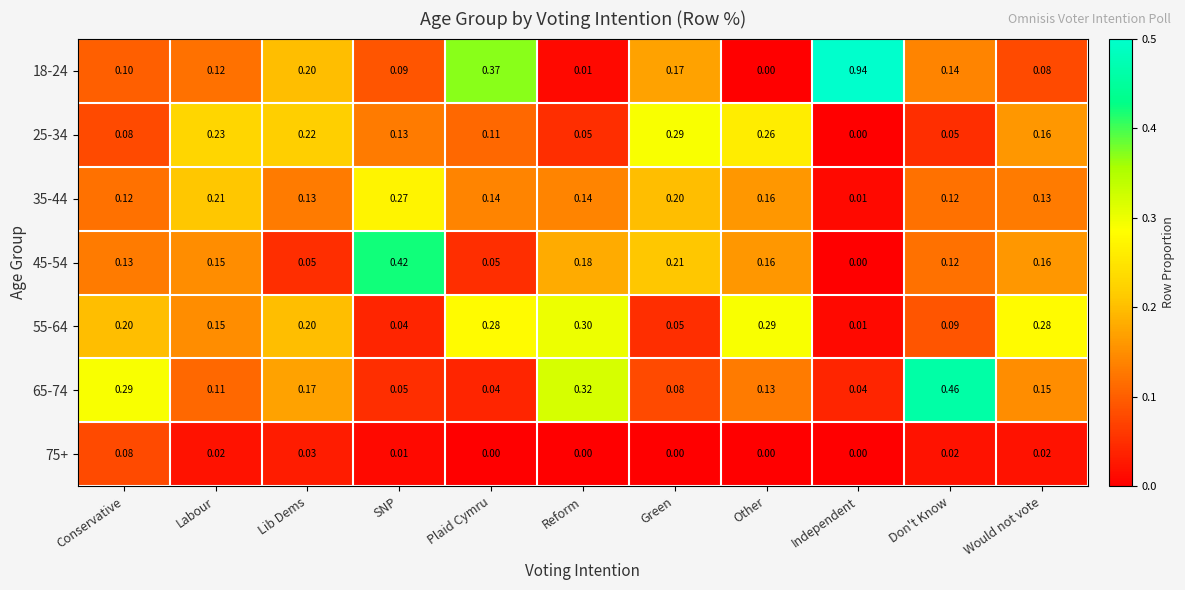

List the series in order of their peak value, lowest first.

75+, 35-44, 25-34, 55-64, 45-54, 65-74, 18-24